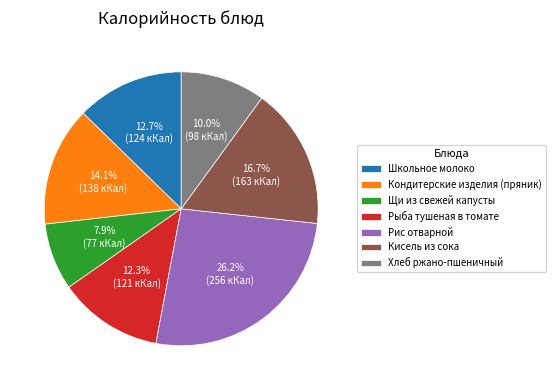

What is the largest slice in the pie chart?

Рис отварной